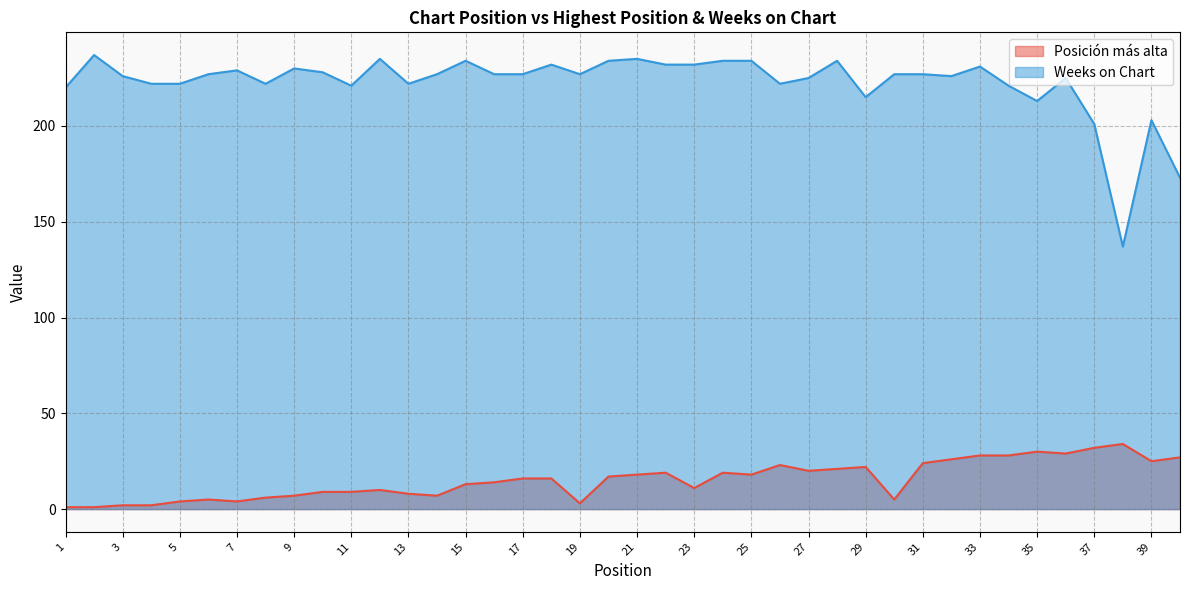

How many lines are shown in the chart?

2